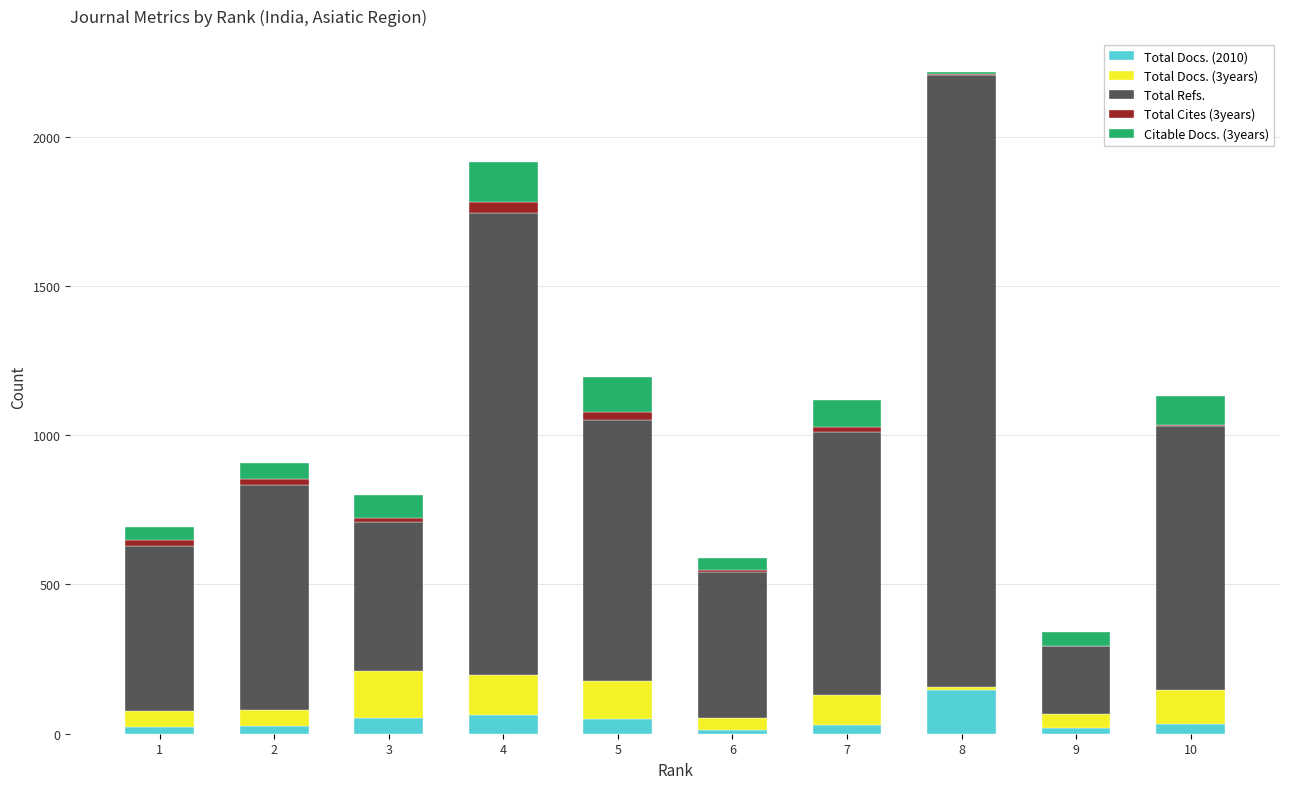

At which category is the sum across all series the highest?

8